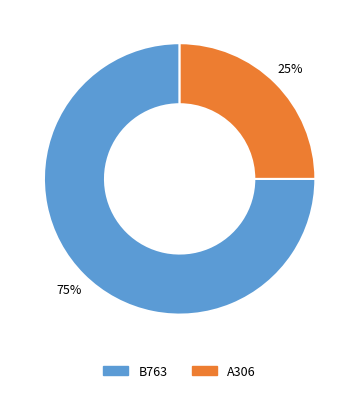

To the nearest percent, what portion does B763 represent?

75%